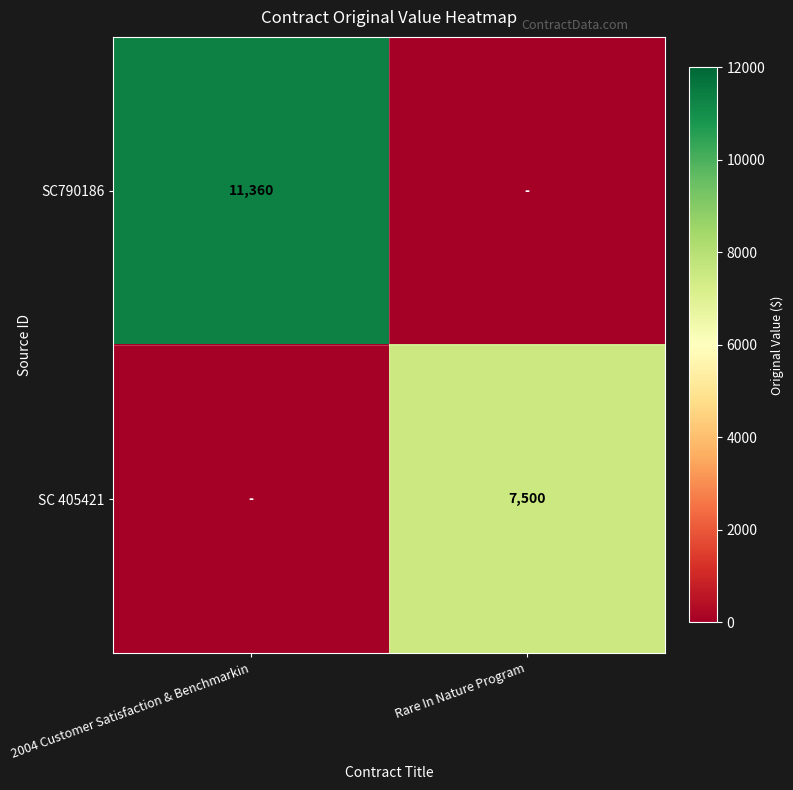

True or false: SC 405421 has a value of 7500 at Rare In Nature Program.

True